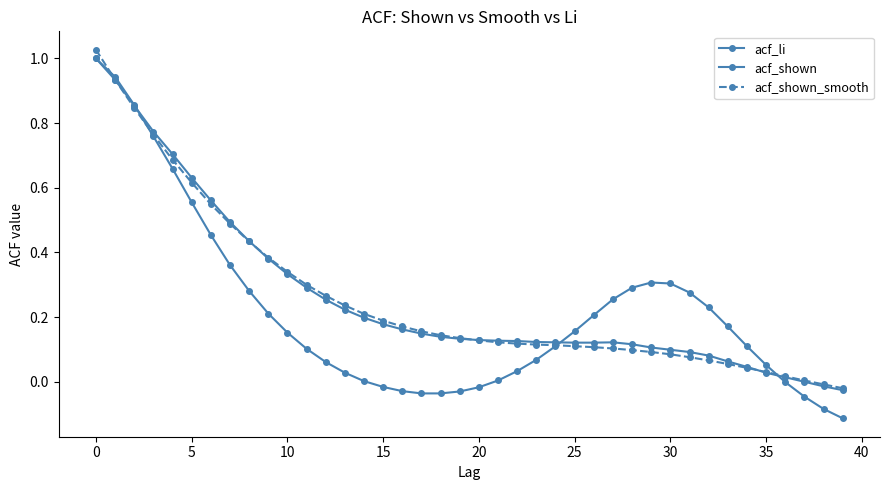

True or false: acf_li and acf_shown cross at least once.

True